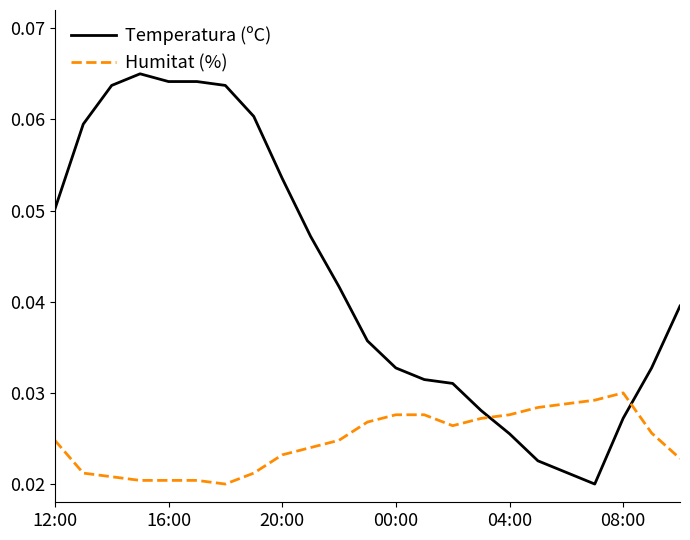

How many distinct data groups are displayed?

2